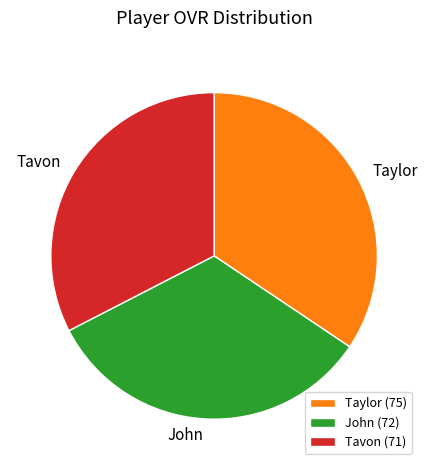

Is the sum of Tavon and John greater than half?

Yes